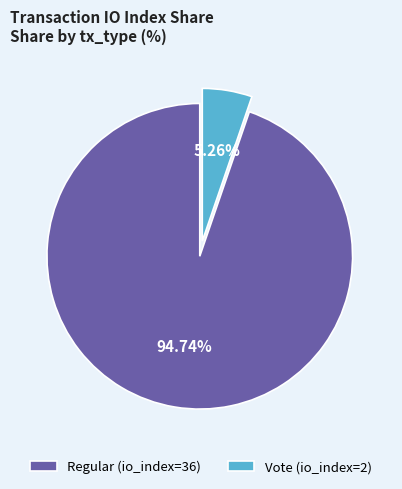

Is it true that Vote (io_index=2) is 5% of the pie?

True